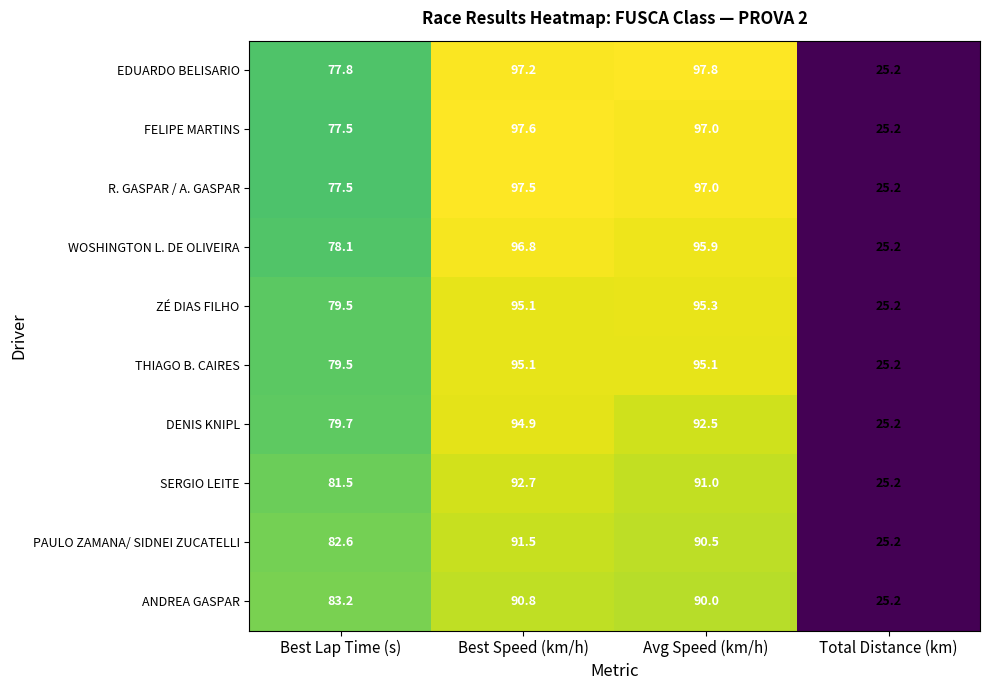

What is the spread (max minus min) of values at Best Lap Time (s)?

5.7